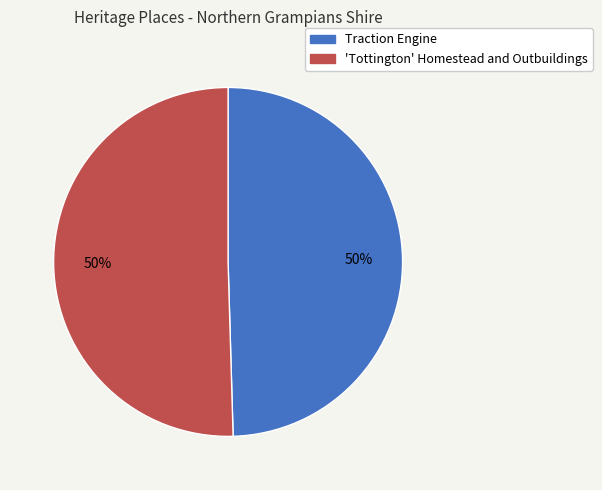

To the nearest percent, what portion does 'Tottington' Homestead and Outbuildings represent?

50%